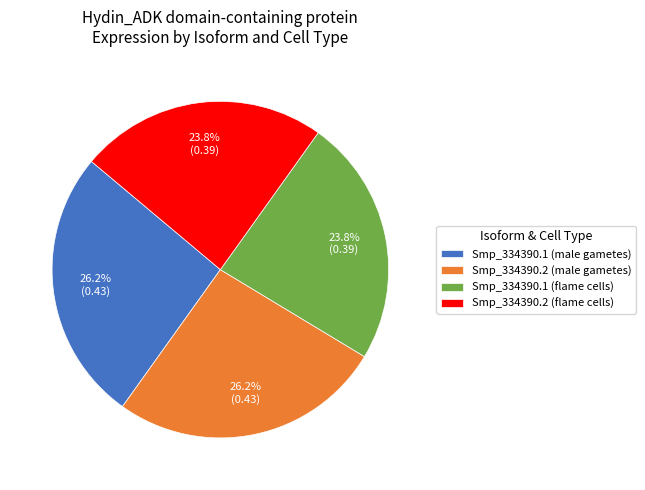

The Smp_334390.1 (male gametes) slice represents 12% of the pie. True or false?

False